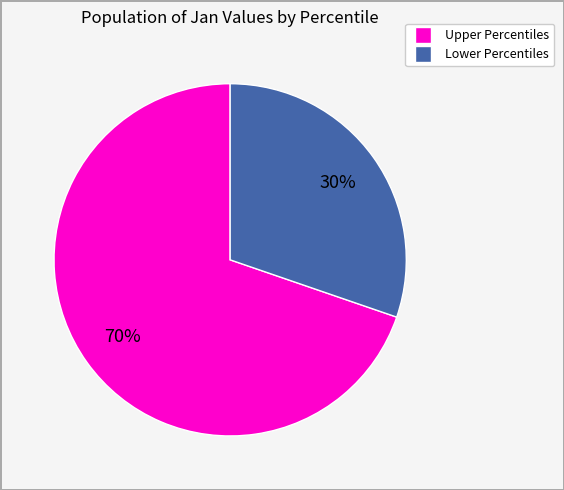

Does any single category account for the majority?

Yes